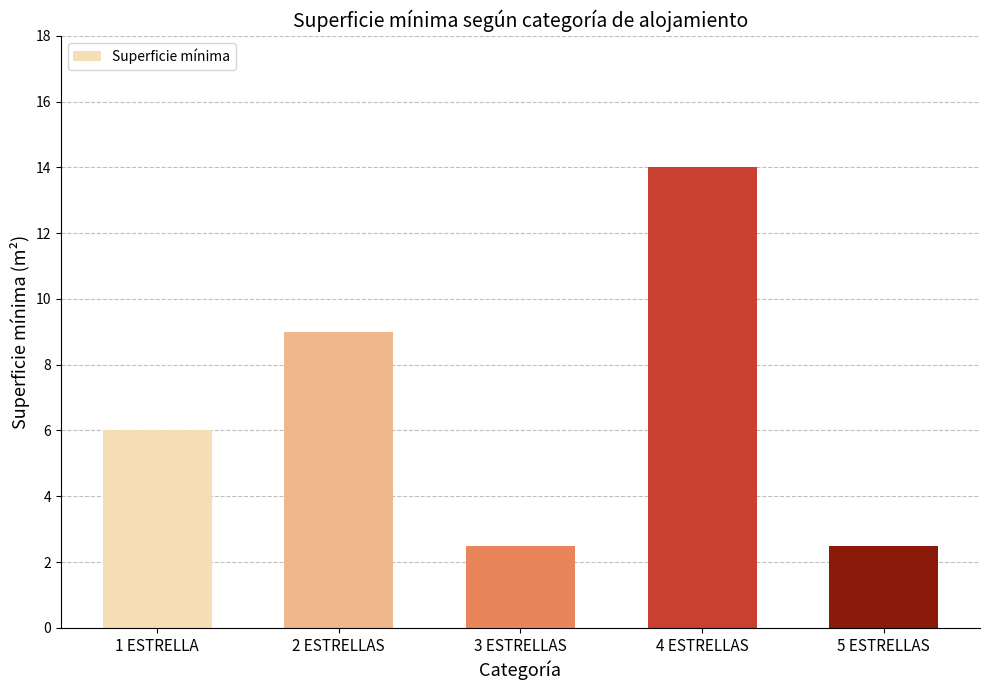

What is the value of the 4th bar from the left?

14.0